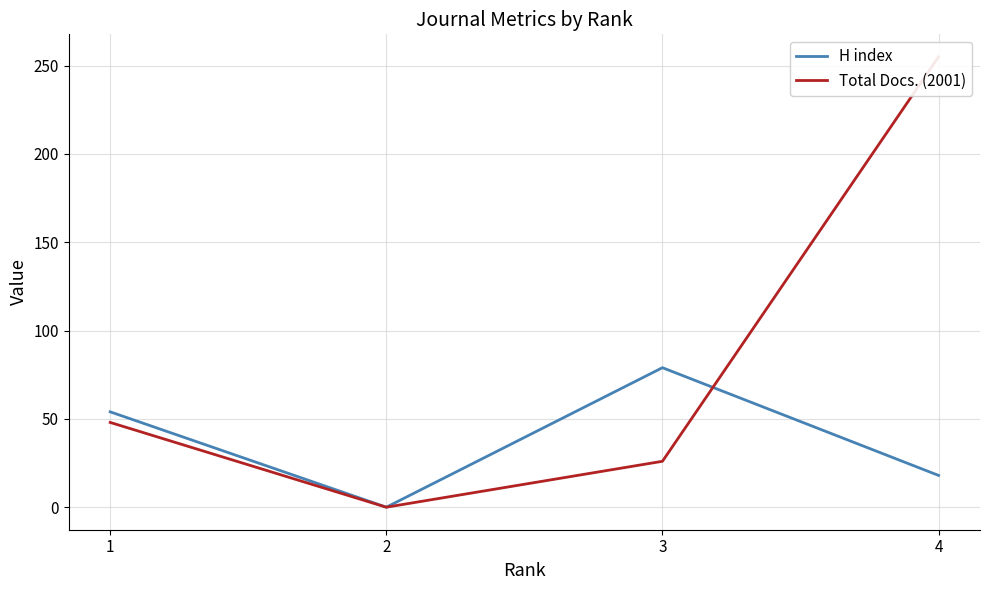

What is the total value across all series at 3?

105